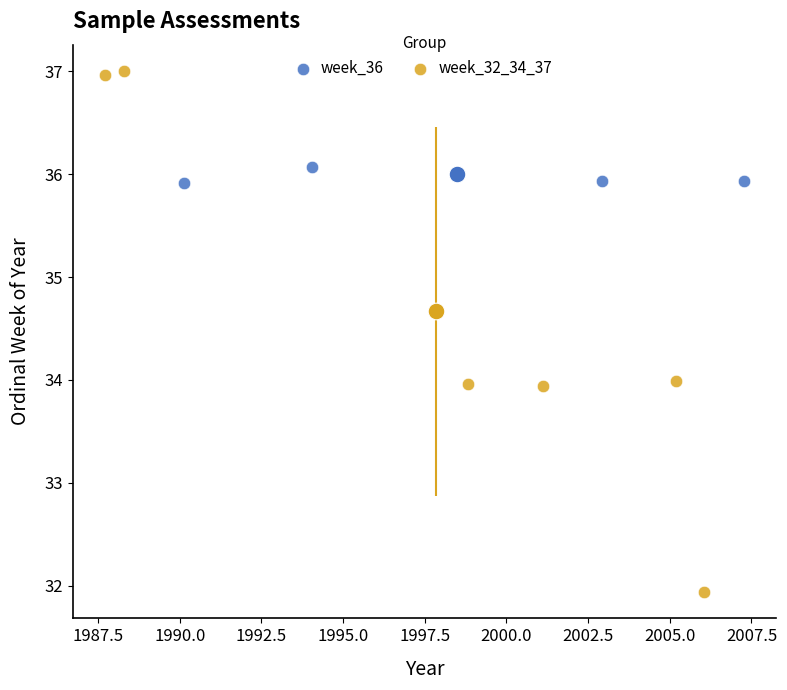

Which series contains the highest Y value?

week_32_34_37